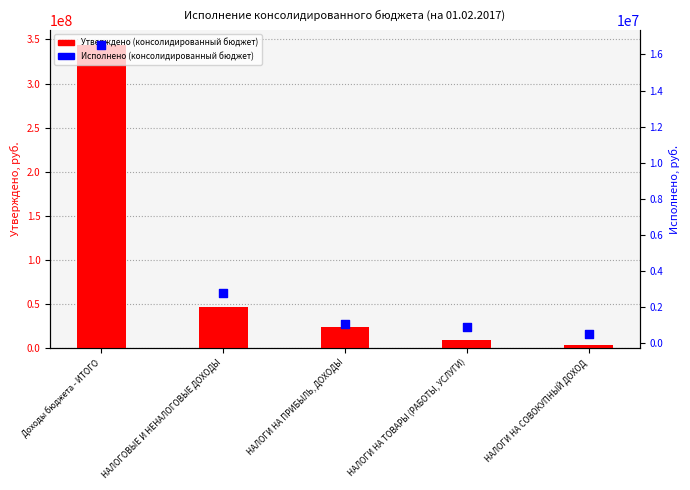

At how many categories does at least one series exceed 202807174?

1